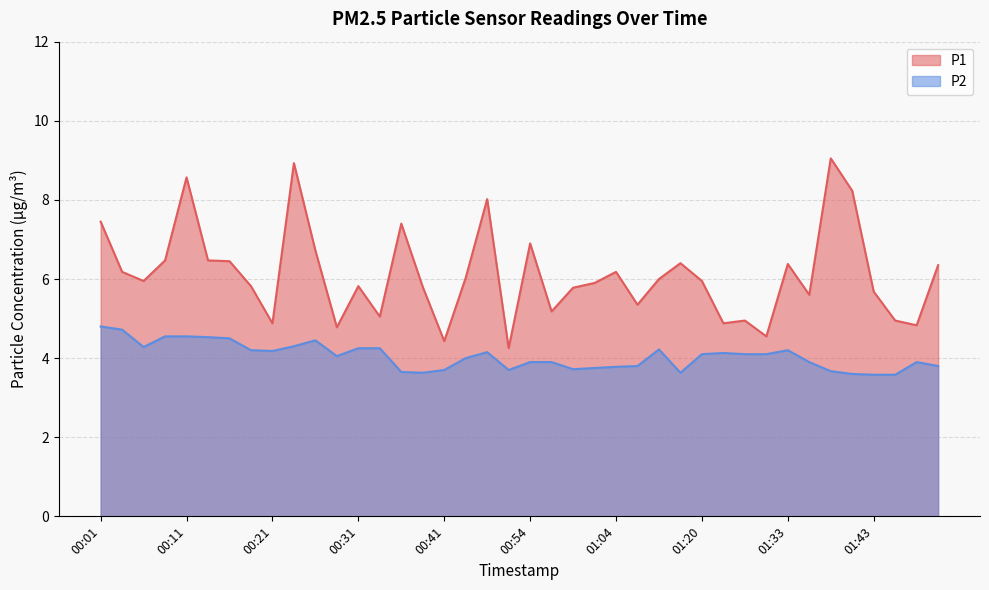

Which series has the largest range (max minus min)?

P1